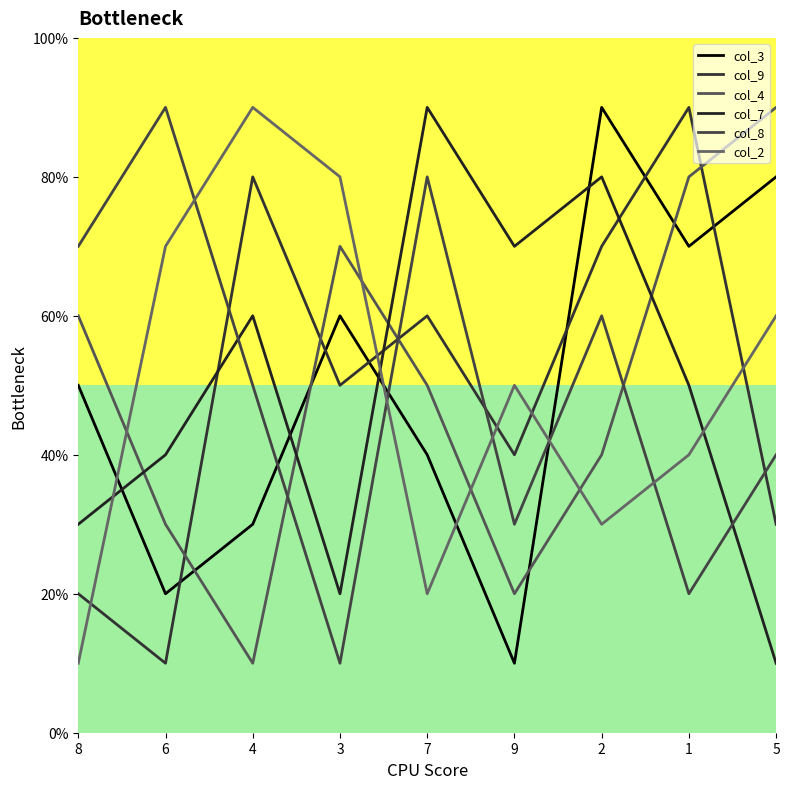

What position from the left is 1?

8